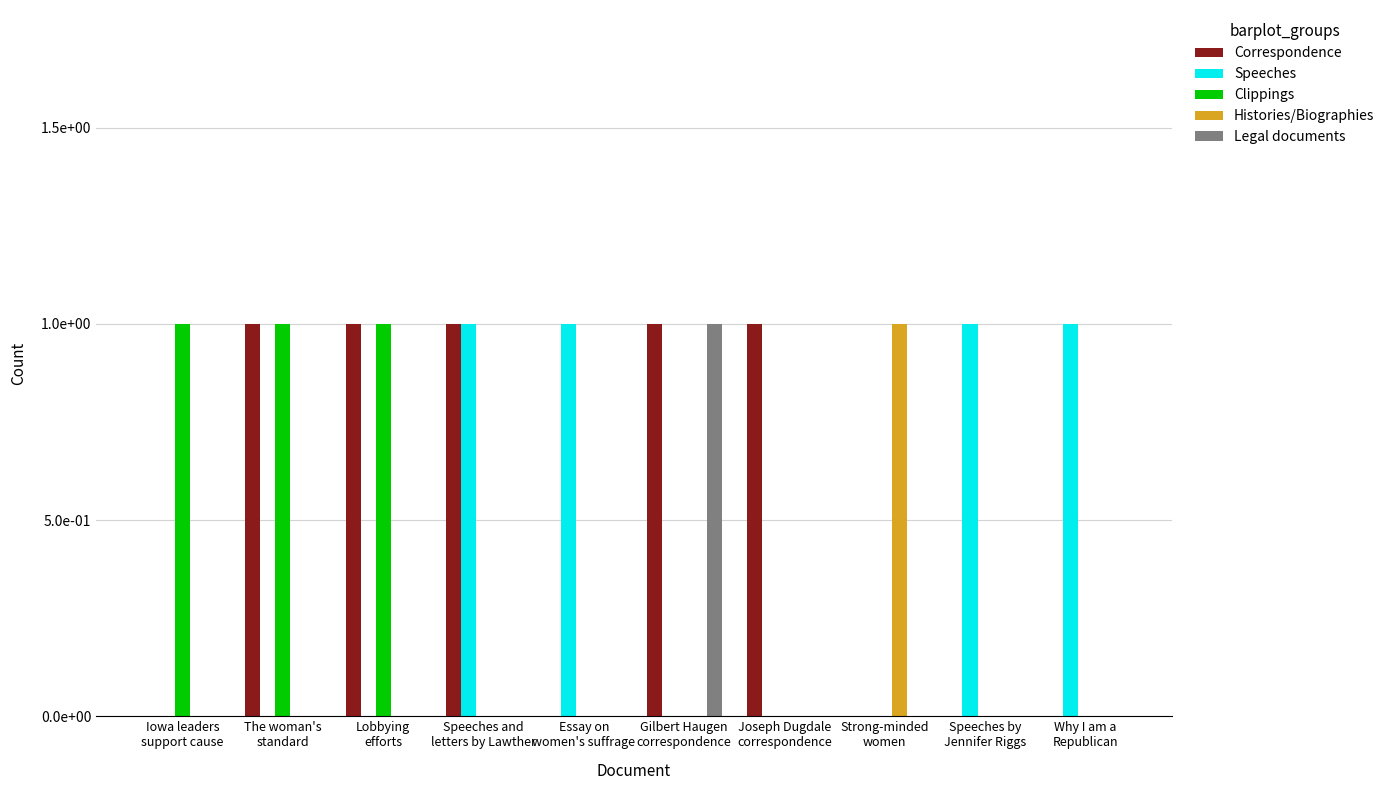

The Speeches series shows 0 at The woman's
standard. True or false?

True